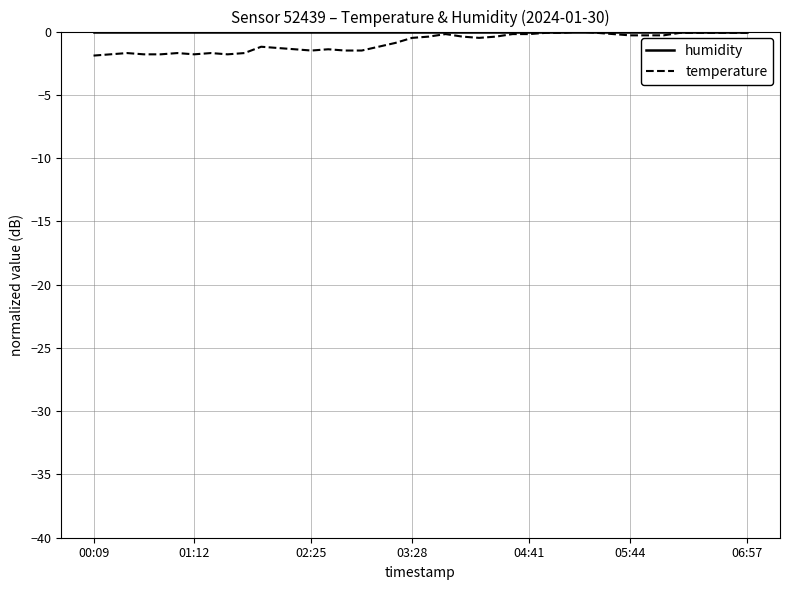

What is the difference between the maximum and minimum values in the temperature series?

1.9